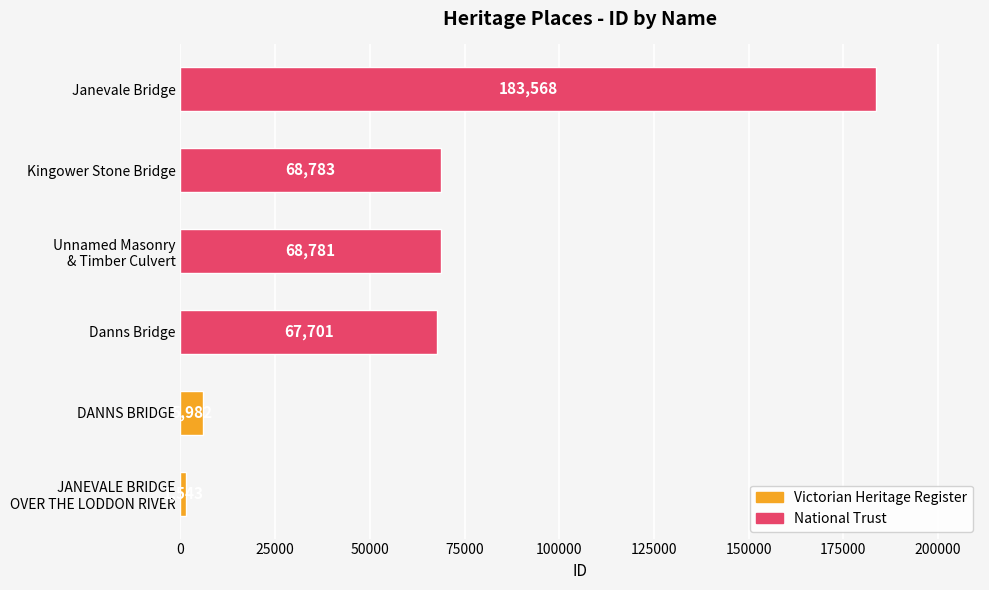

What is the difference between the maximum and second lowest values?

177586